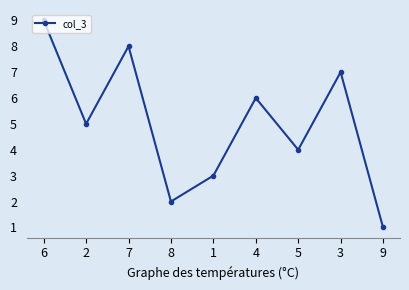

What is the change in value from 6 to 5?

-5